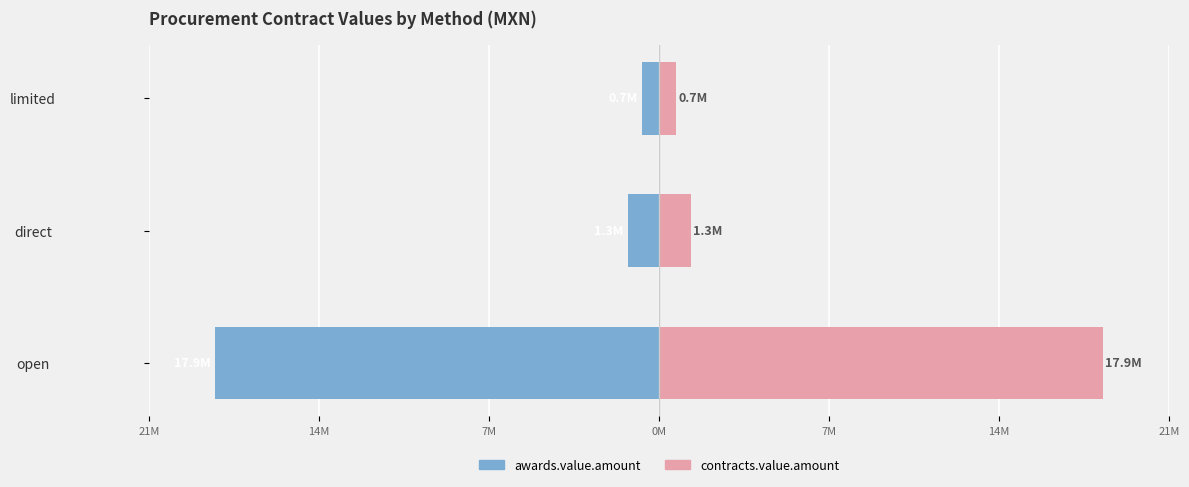

What is the maximum value shown in the chart?

17896625.9